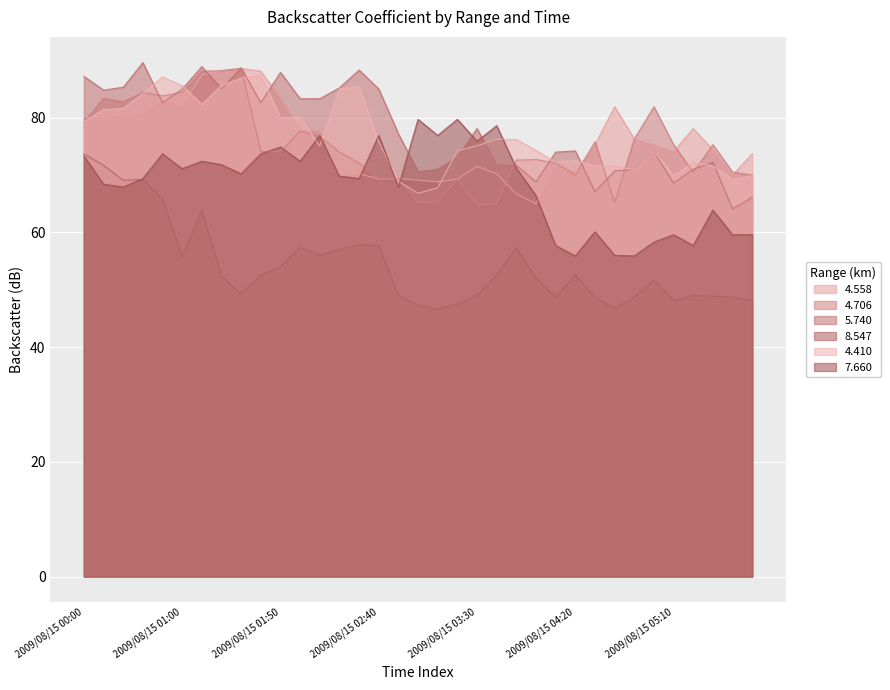

Between 2009/08/15 00:20 and 2009/08/15 02:00, which is larger?

2009/08/15 00:20